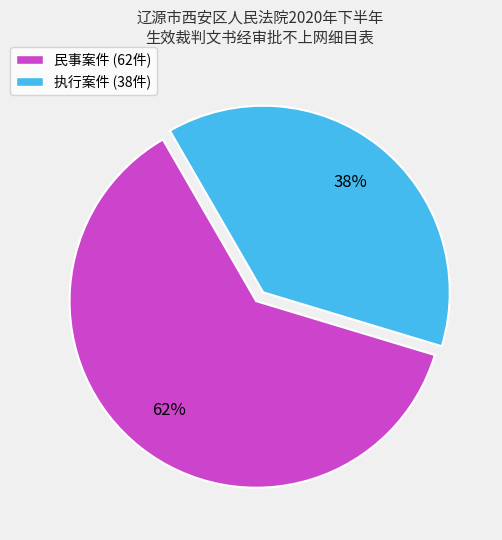

What is the majority slice?

民事案件